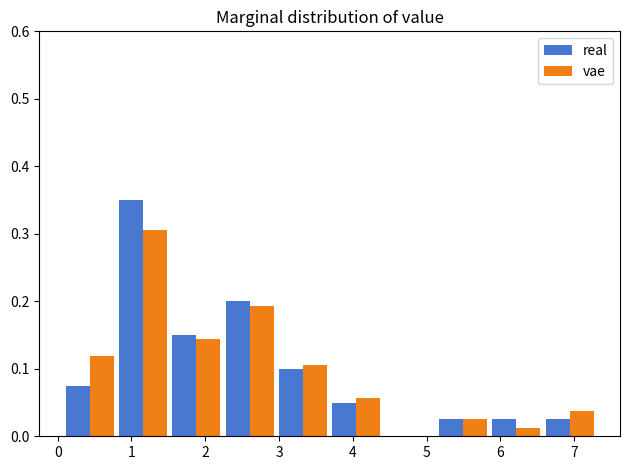

Reading left to right, list every range on the x-axis with the height of the bar of each series over it. Neither the bar edges nor the heights are printed on the chart, so give them approximately, as read against the axes.

0.1 to 0.8: real=0.08	vae=0.12
0.8 to 1.5: real=0.35	vae=0.31
1.5 to 2.2: real=0.15	vae=0.14
2.2 to 3.0: real=0.20	vae=0.19
3.0 to 3.7: real=0.10	vae=0.11
3.7 to 4.4: real=0.05	vae=0.06
4.4 to 5.1: real=0	vae=0
5.1 to 5.9: real=0.03	vae=0.03
5.9 to 6.6: real=0.03	vae=0.01
6.6 to 7.3: real=0.03	vae=0.04